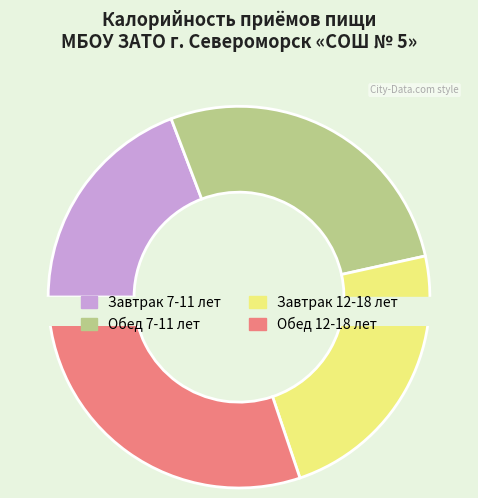

To the nearest percent, what is the difference between the largest and smallest slice percentages?

11%